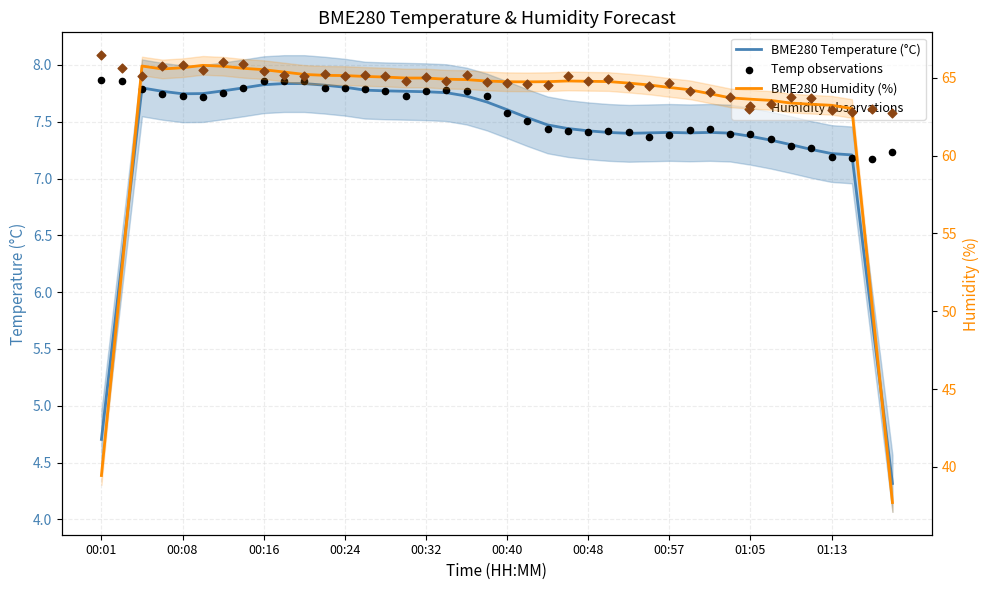

Is the value of BME280 Humidity (%) at 29 greater than the value of Temp observations at 18?

Yes